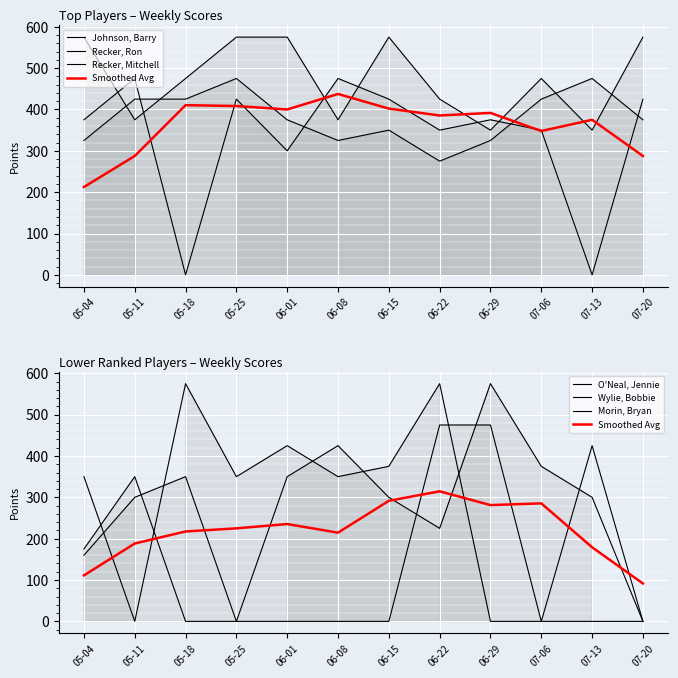

True or false: Wylie, Bobbie has a value of 0 at 07-13.

True